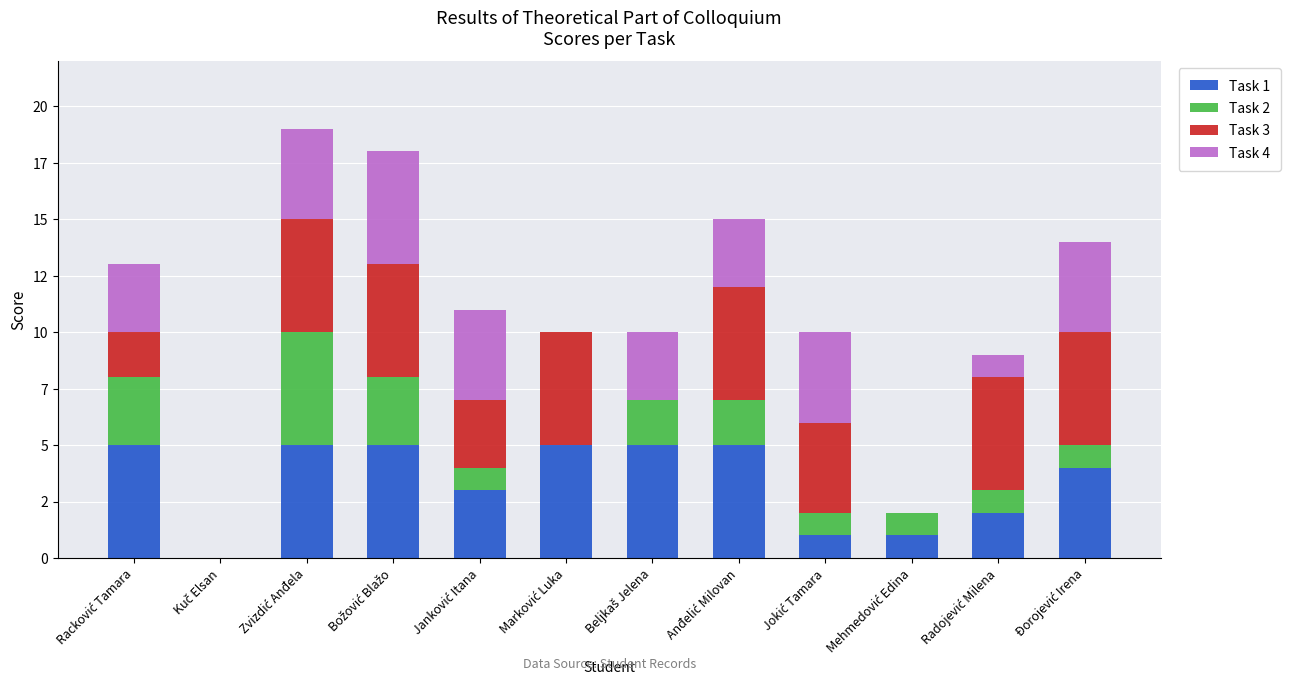

At how many categories does at least one series exceed 0?

11